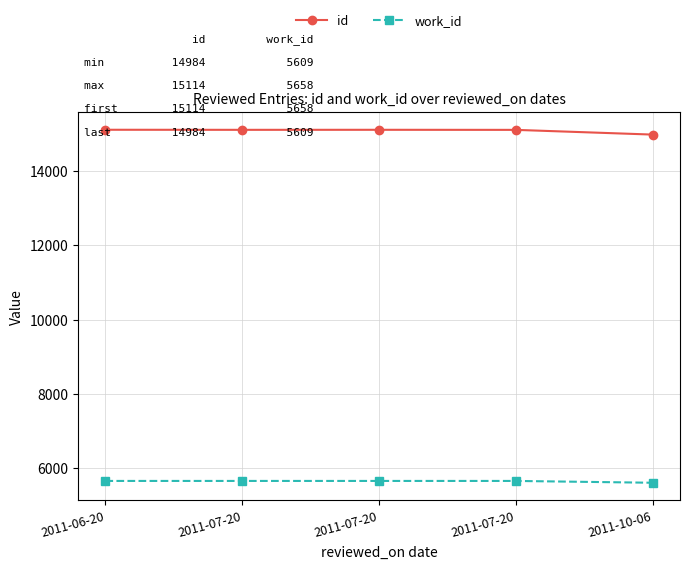

At how many categories does at least one series exceed 12248?

5